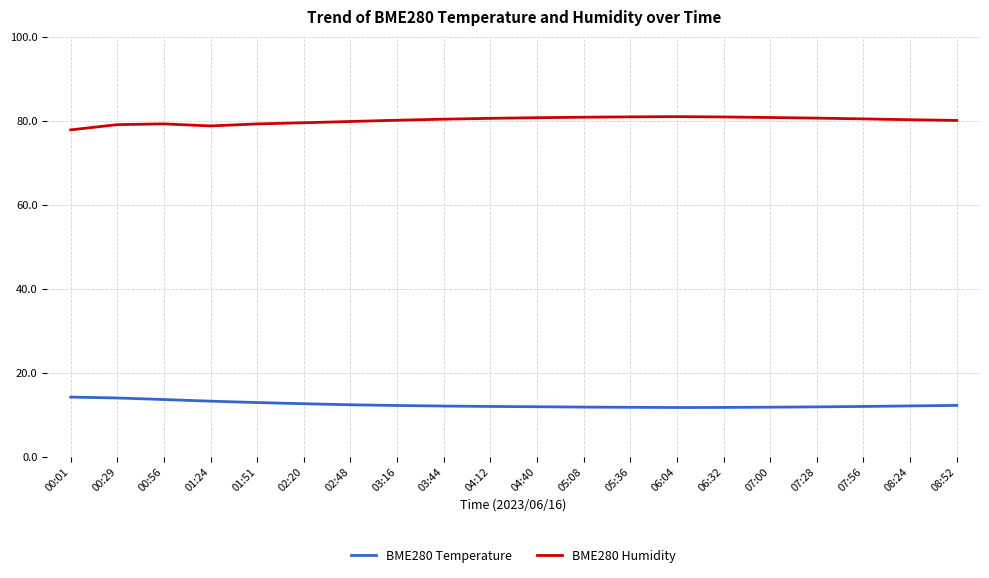

What is the highest value of the BME280 Humidity series?

81.0